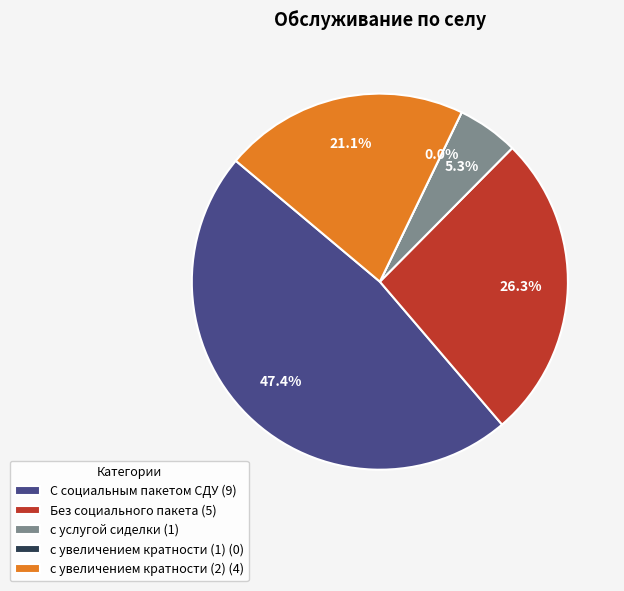

Is с услугой сиделки the majority of the pie?

No